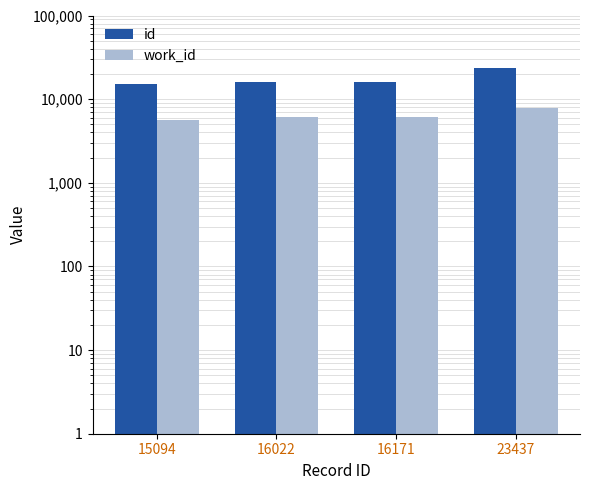

Reading right to left, what are all the values shown in this chart?

id: 23437=23437	16171=16171	16022=16022	15094=15094
work_id: 23437=7828	16171=6126	16022=6038	15094=5647